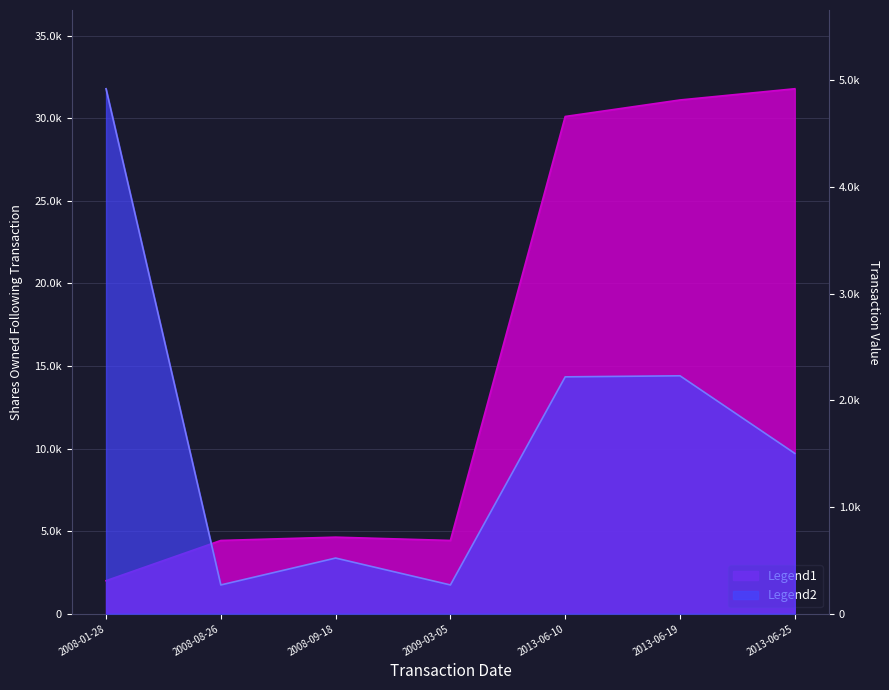

What is the difference between the second highest and minimum values in the transactionValue series?

1960